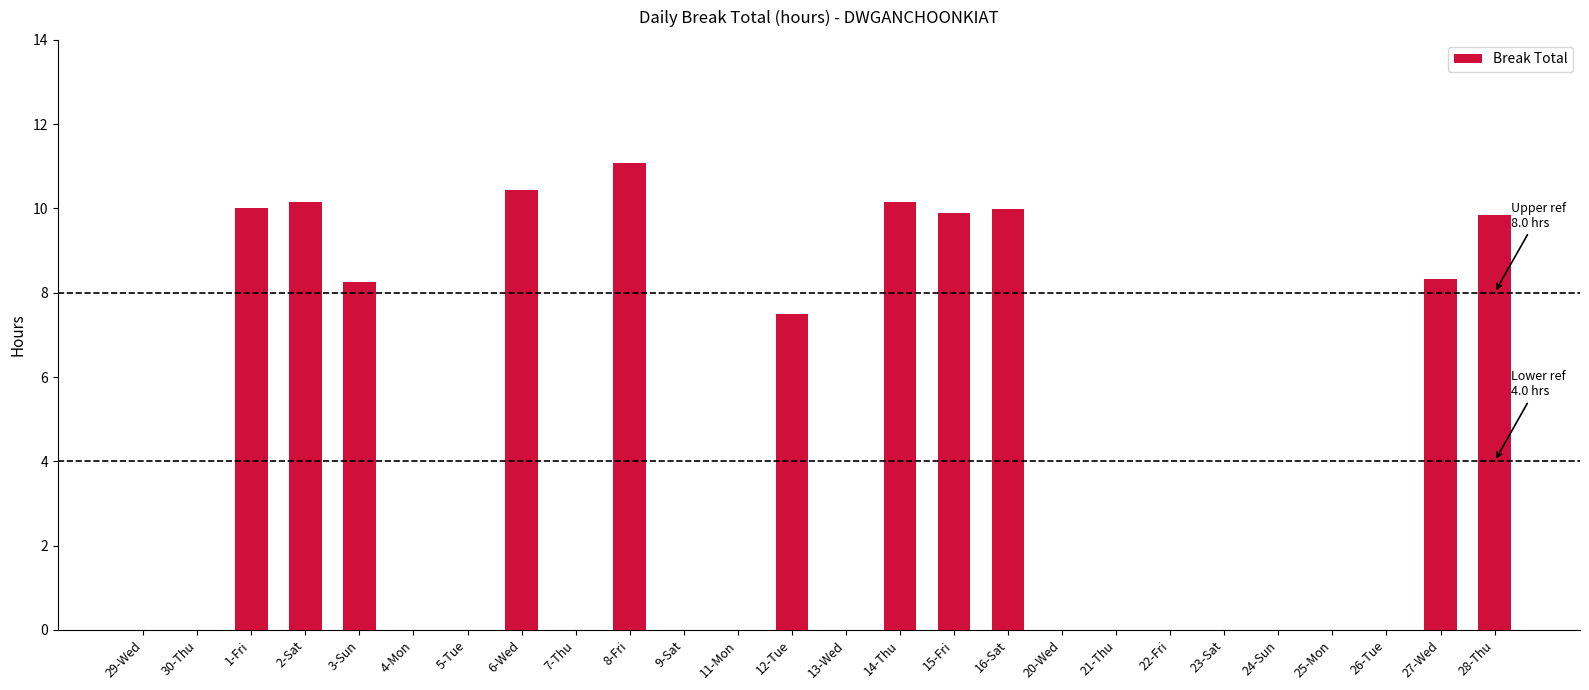

The chart shows a value of 6.5 at 5-Tue. True or false?

False